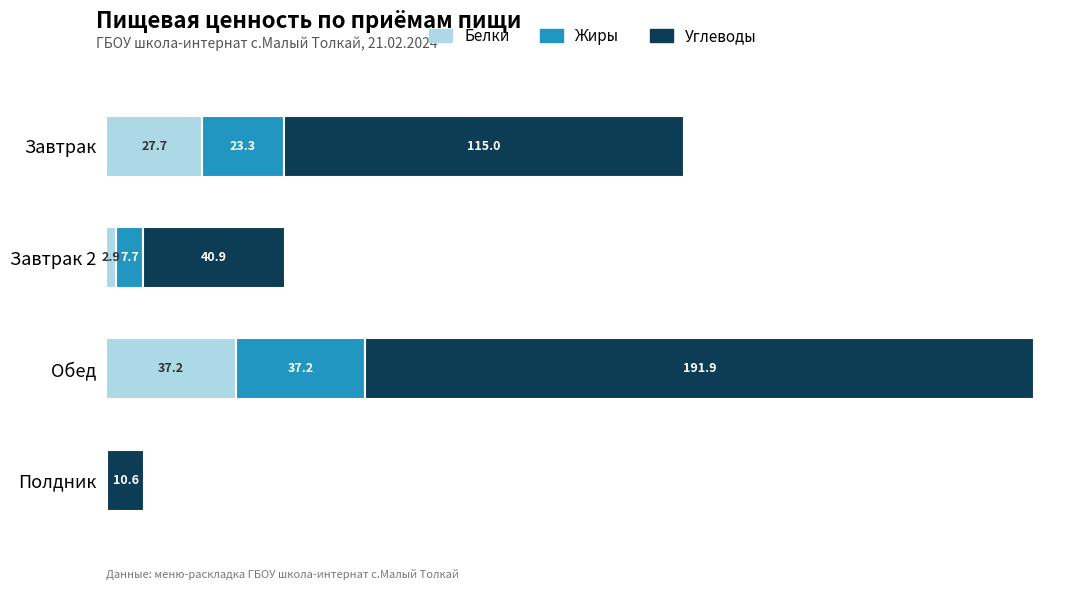

At which category is the sum across all series the highest?

Обед